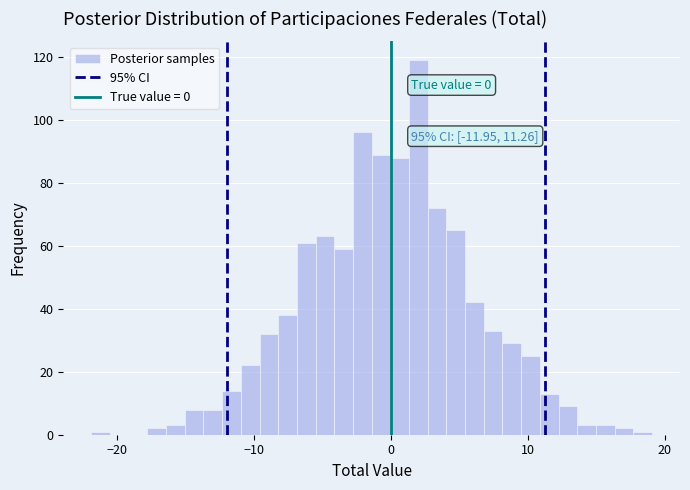

Around what value on the x-axis is the tallest bar? Give the approximate position of its centre, as read against the axis.

2